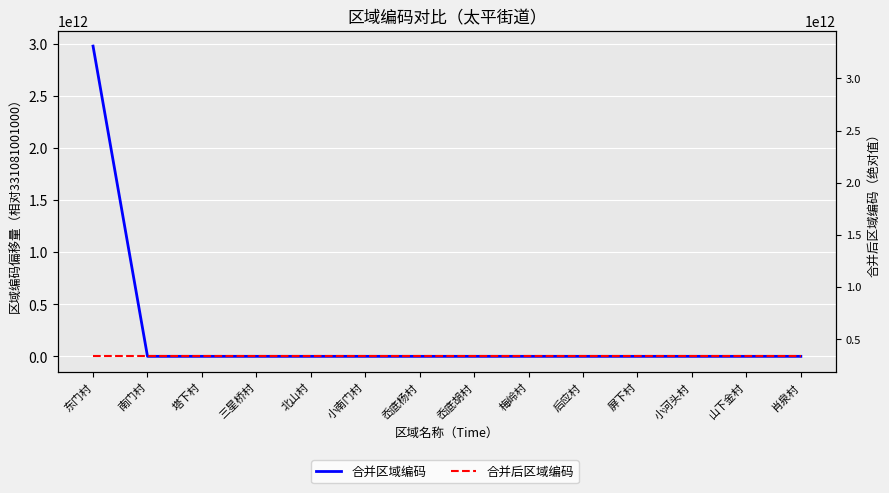

Which series has the widest spread of values?

合并区域编码